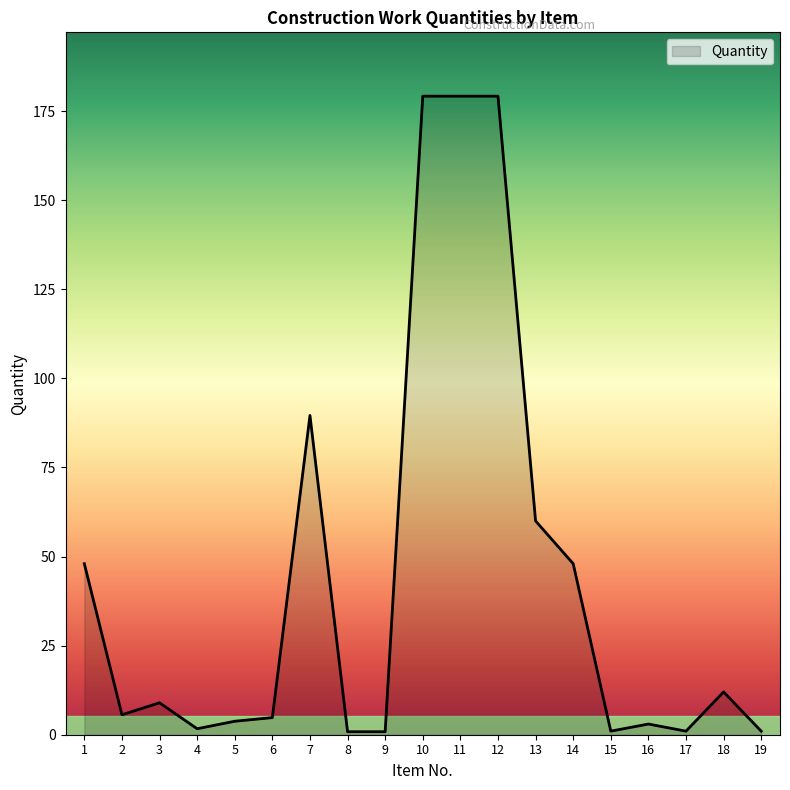

What is the difference between the maximum and minimum values?

178.4